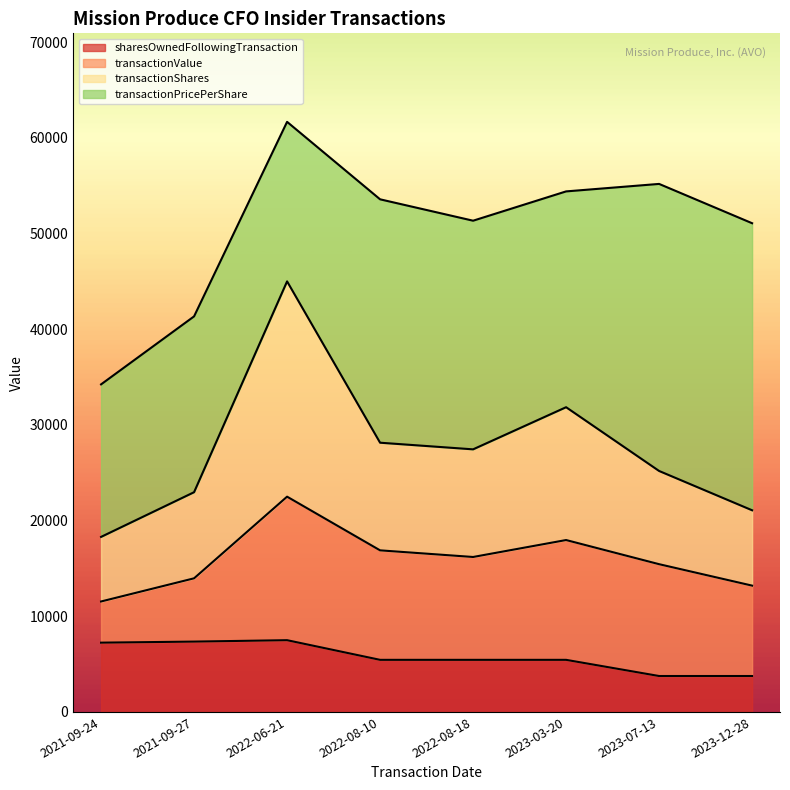

What is the total value across all series at 2022-08-10?

53575.6